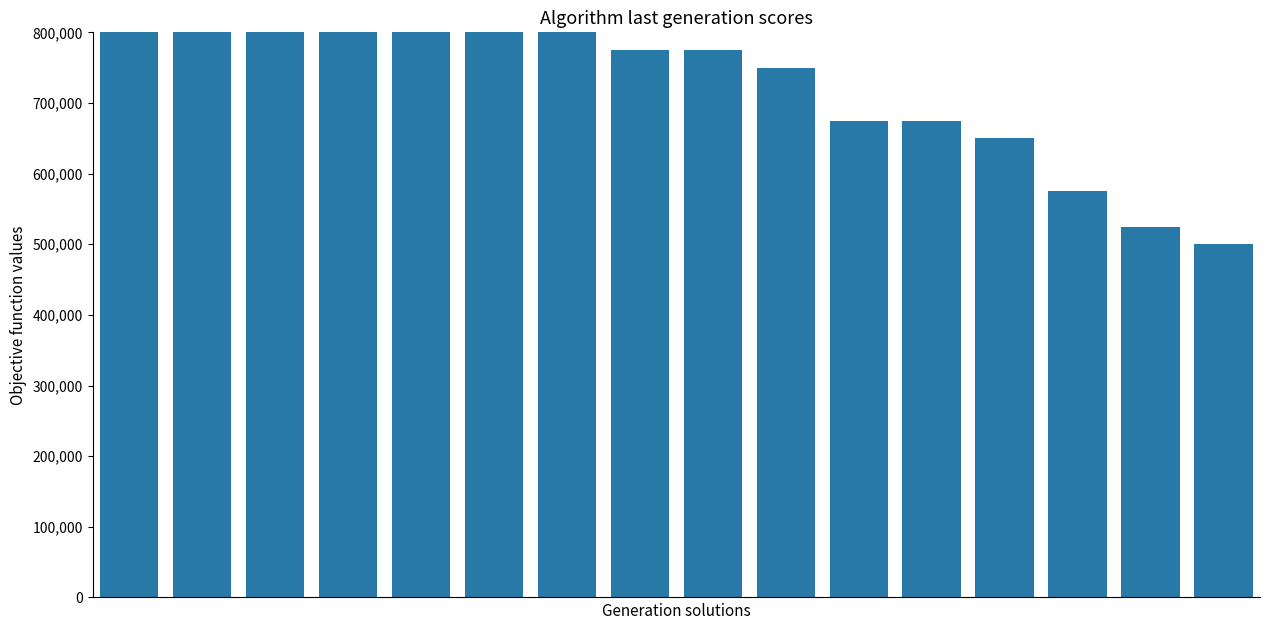

How many data points does each series have?

16